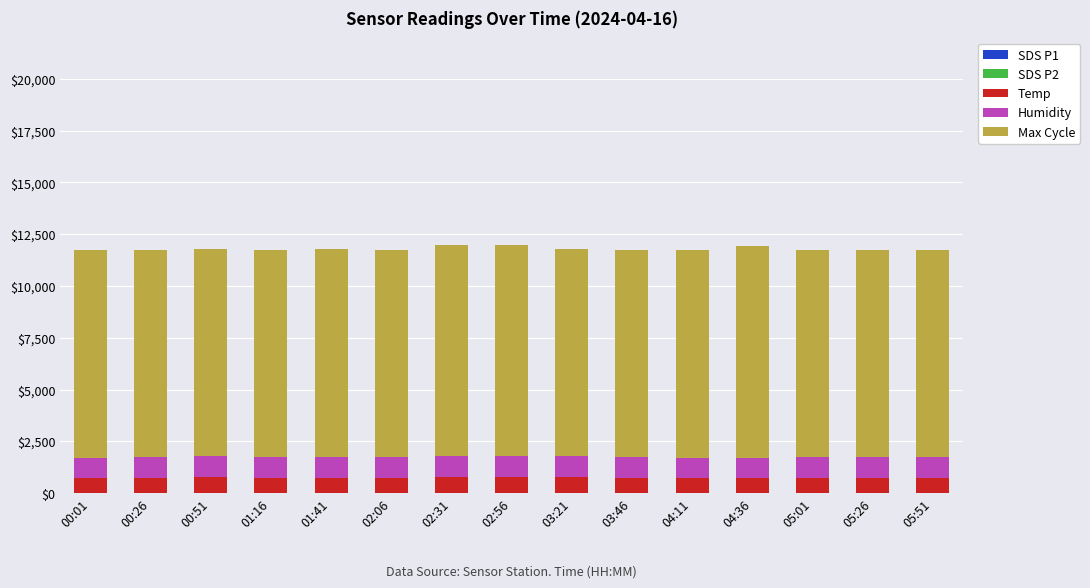

How many series are shown in this chart?

5